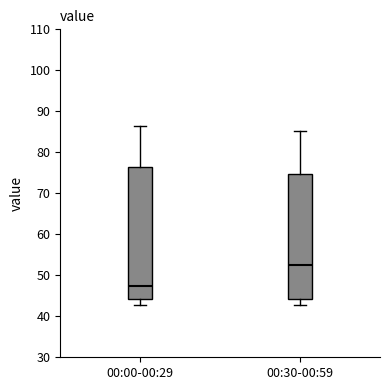

Which box has the highest median line?

00:30-00:59